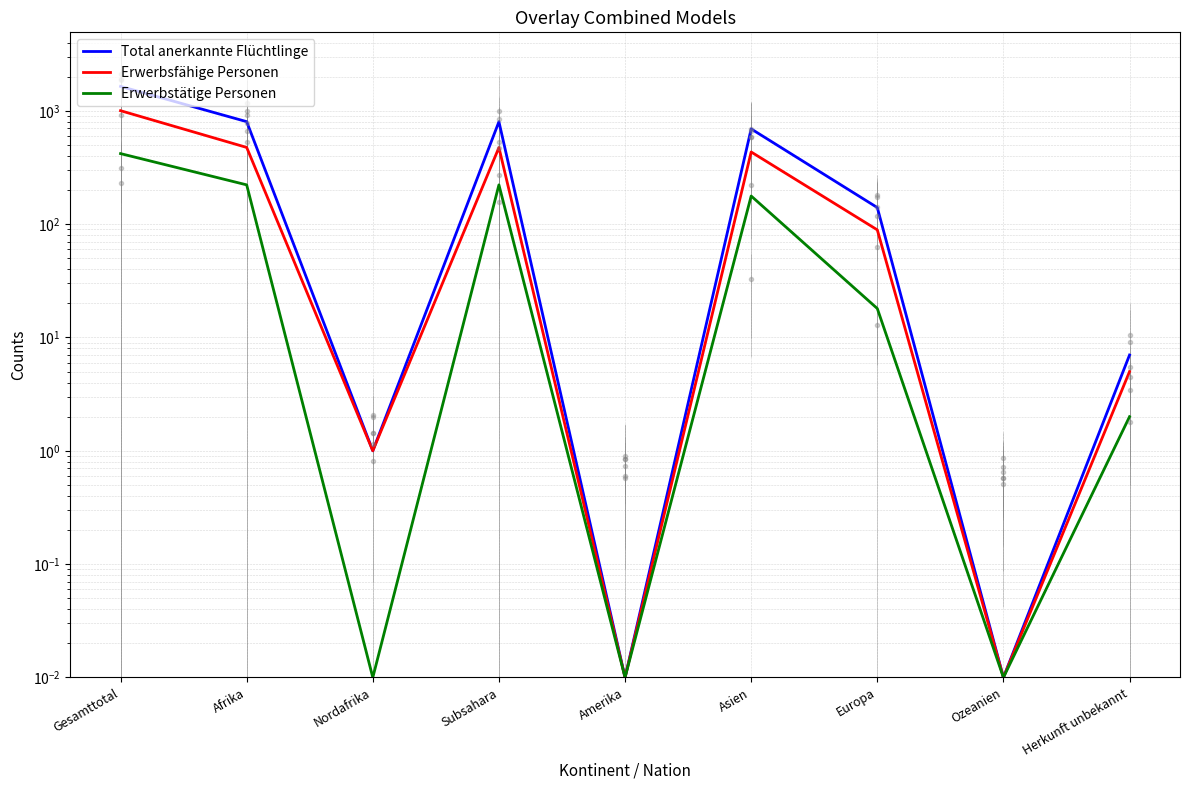

Does the chart display data point markers on the line(s)?

No